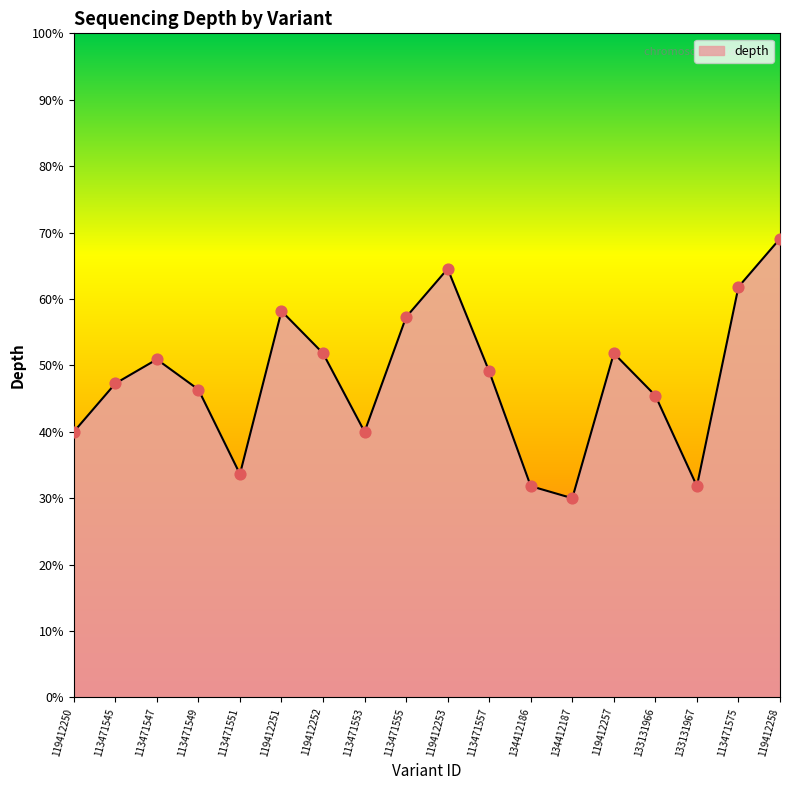

Between 119412250 and 119412258, which is larger?

119412258